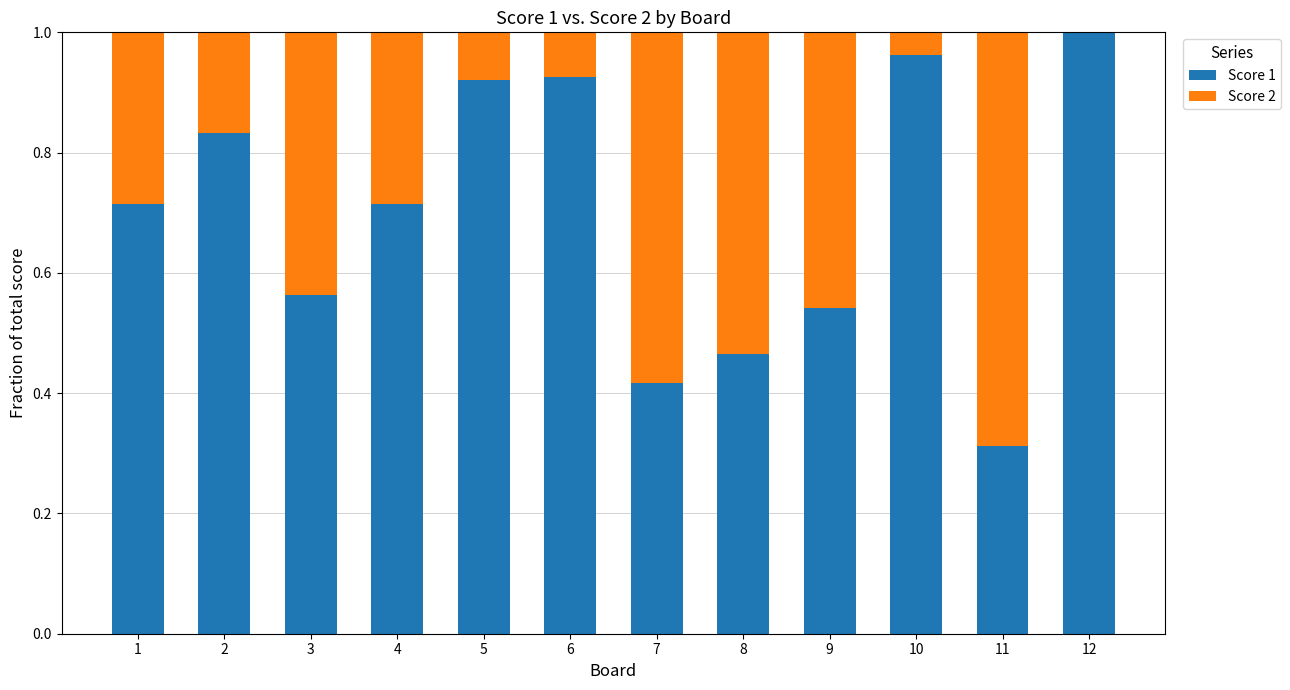

How many data points does each series have?

12